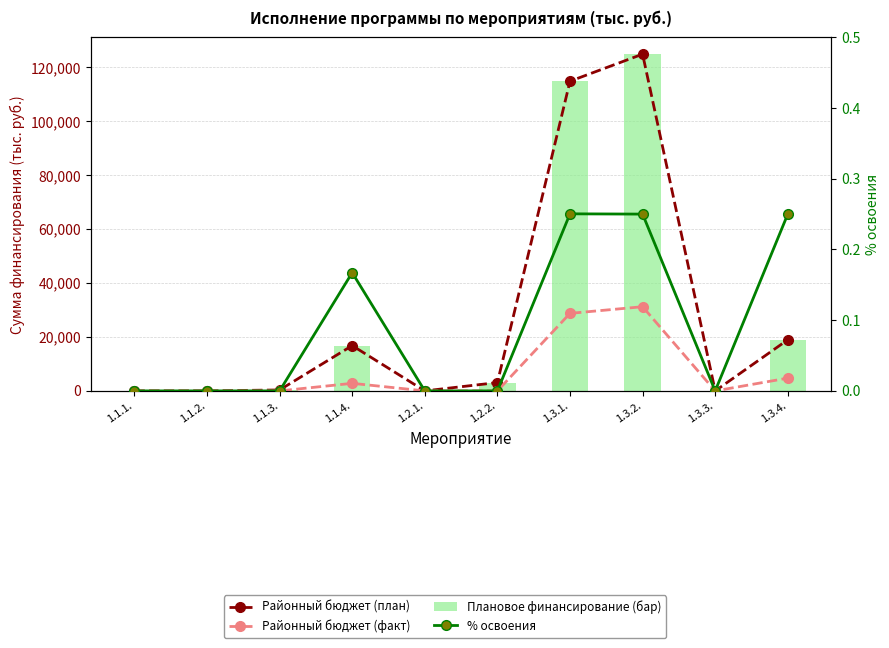

What is the label of the 2nd bar from the right?

1.3.3.